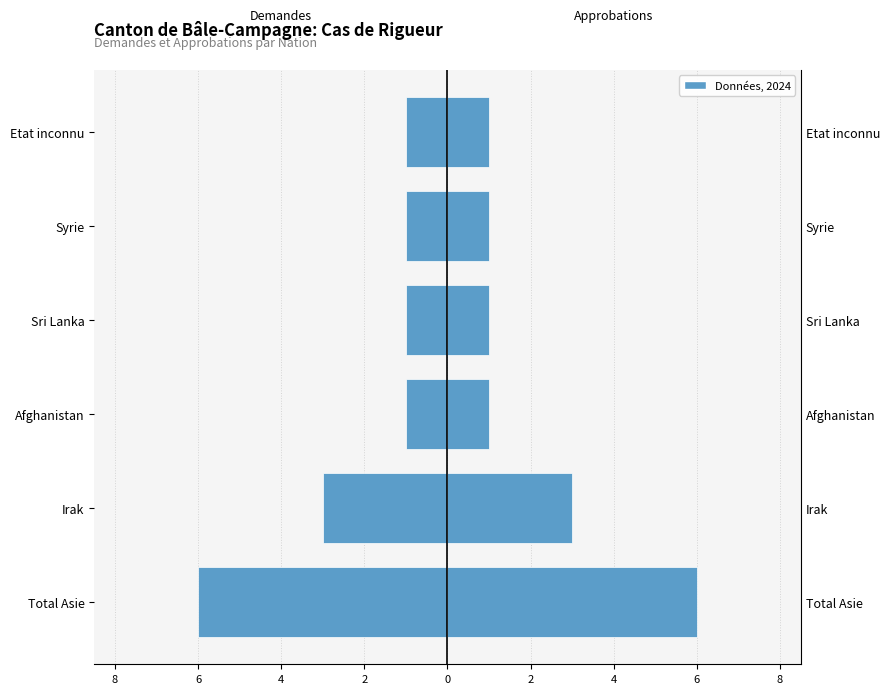

At Total Asie, list the series in order from largest to smallest.

Approbations, Demandes